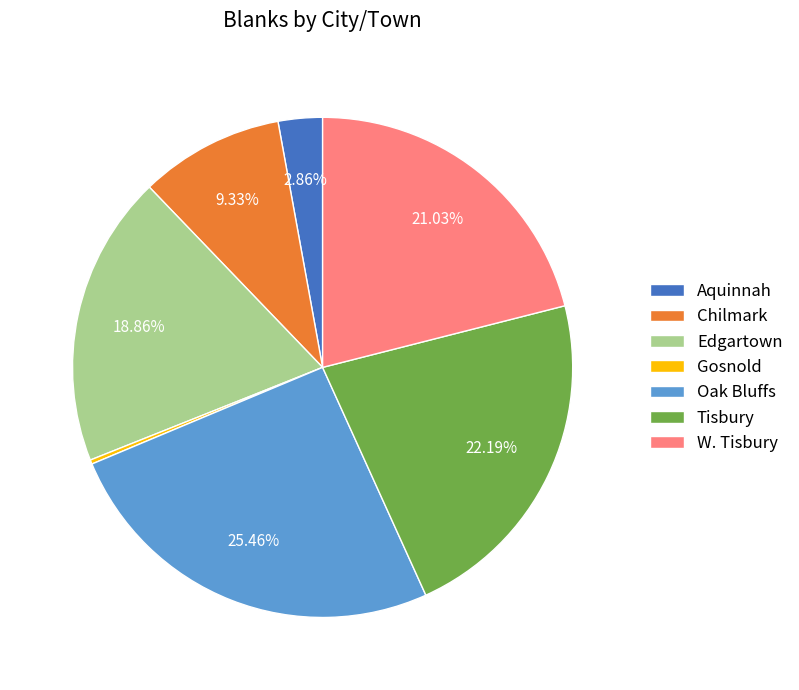

Is it true that Edgartown is 19% of the pie?

True